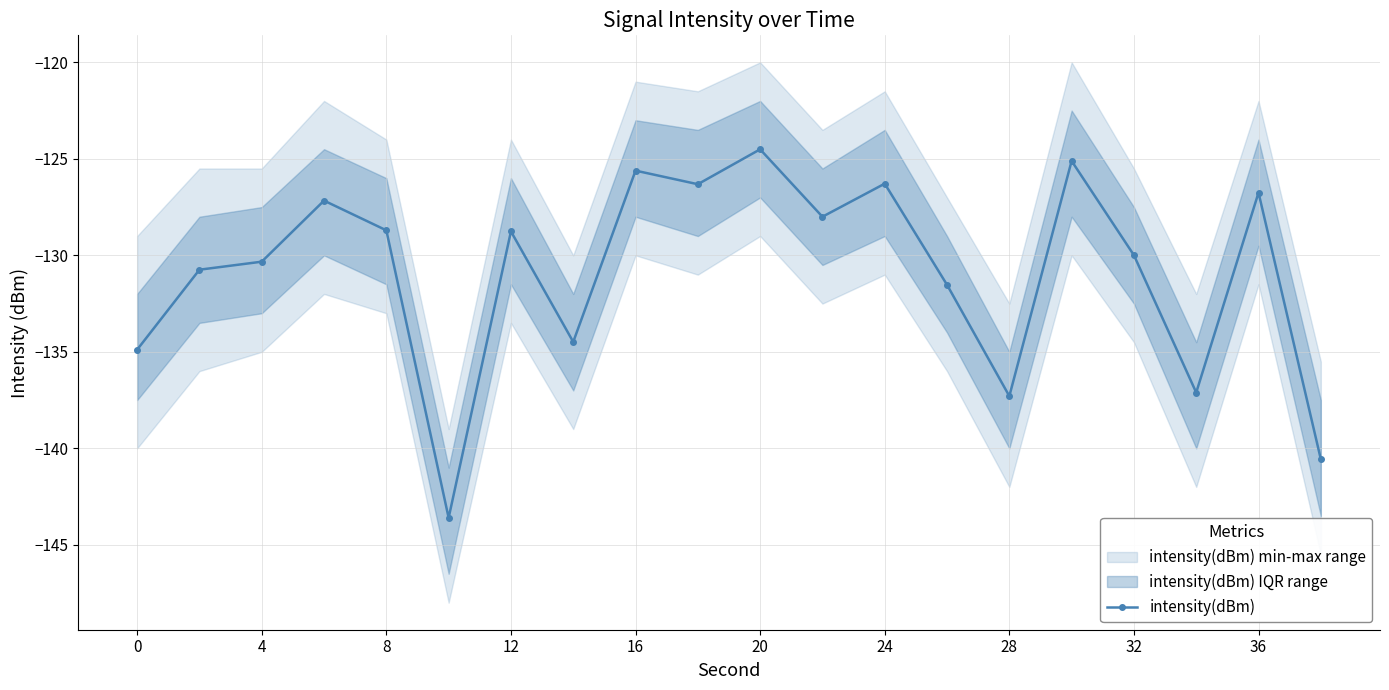

What is the minimum value for intensity(dBm)?

-143.6